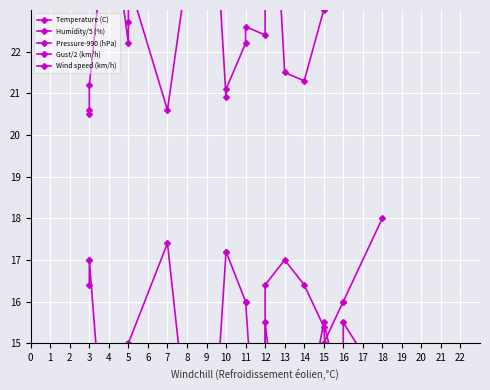

At 11, list the series in order from largest to smallest.

Temperature (C), Humidity/5 (%), Pressure-990 (hPa), Wind speed (km/h), Gust/2 (km/h)